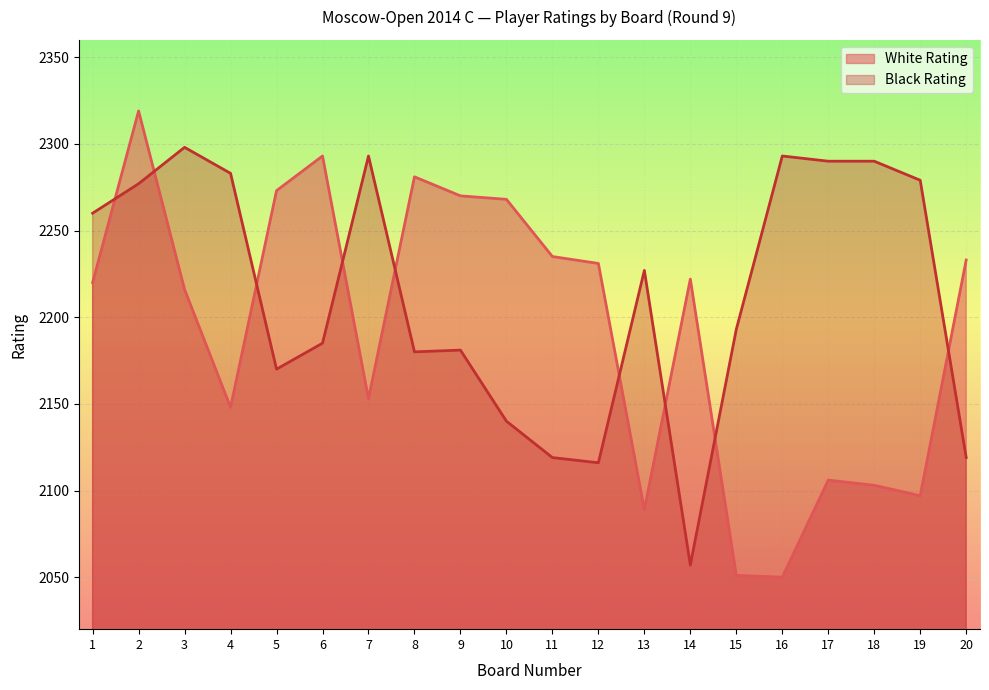

Which label corresponds to the smallest value in the chart?

16